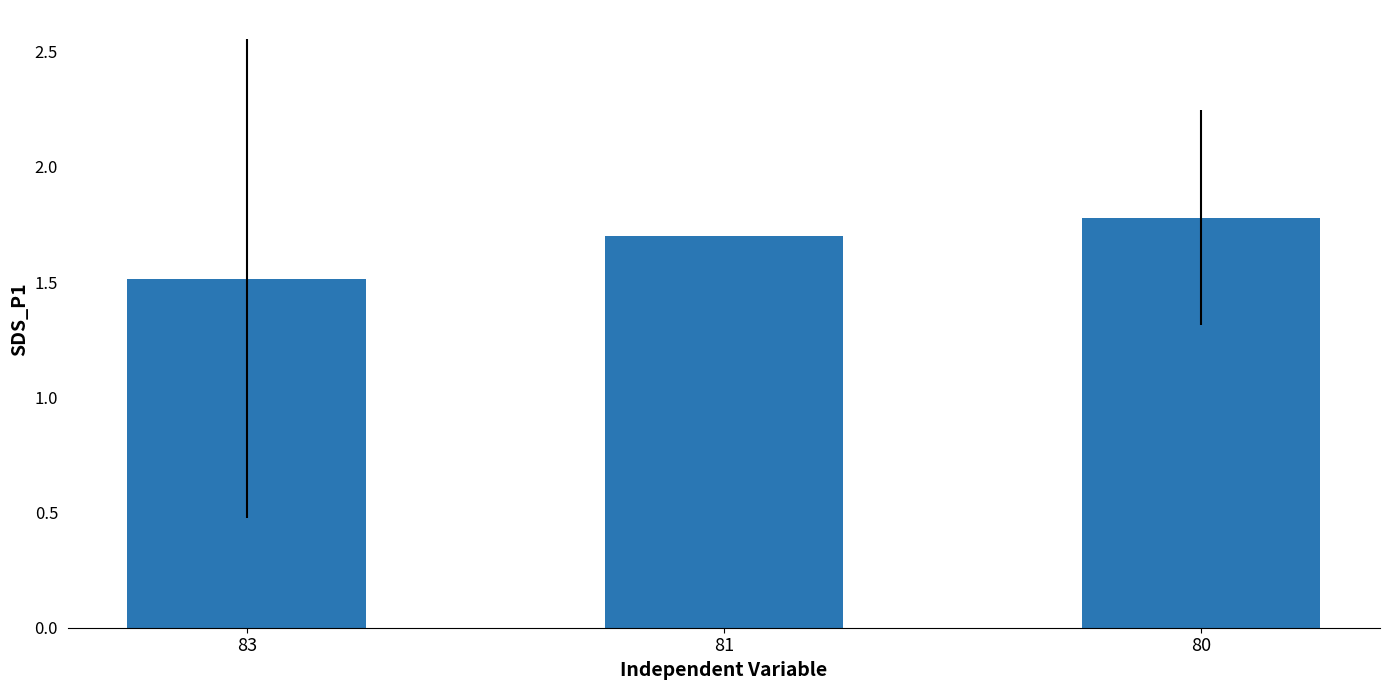

What is the ratio of the value at 80 to the value at 83?

1.2